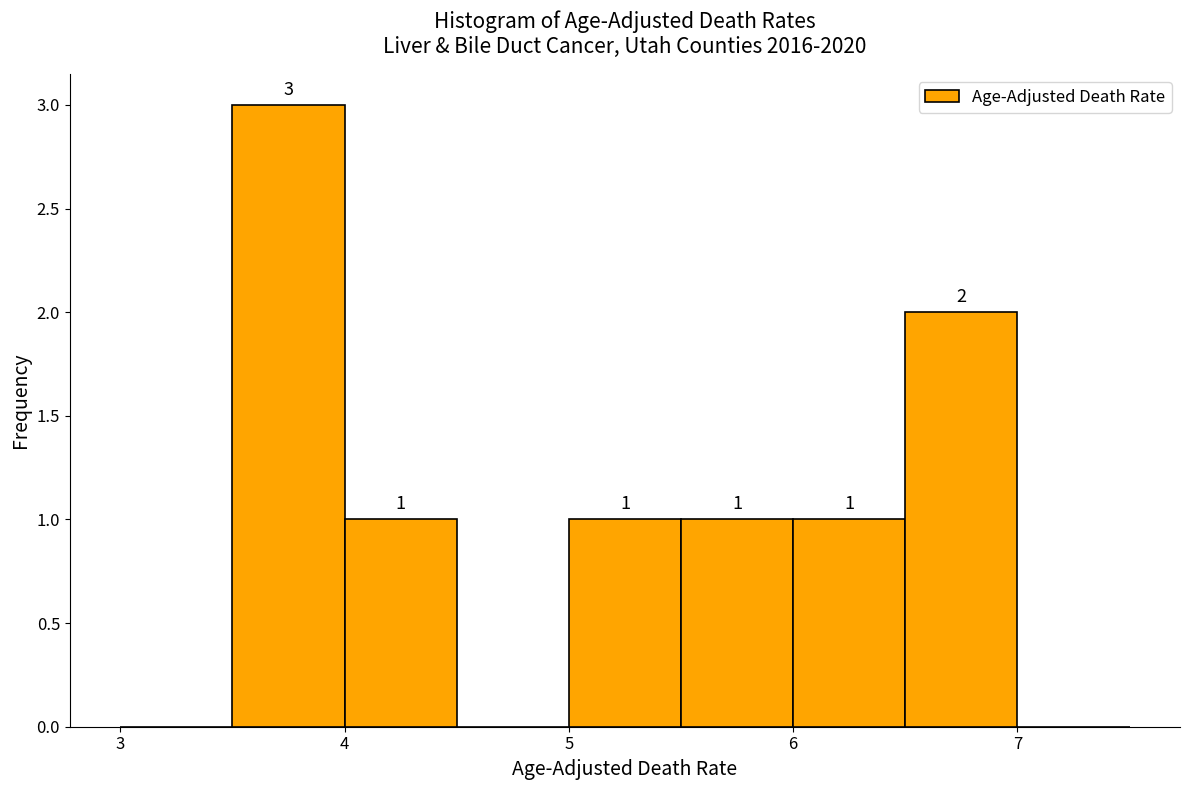

Over which range of the x-axis is the bar tallest?

3.5 to 4.0